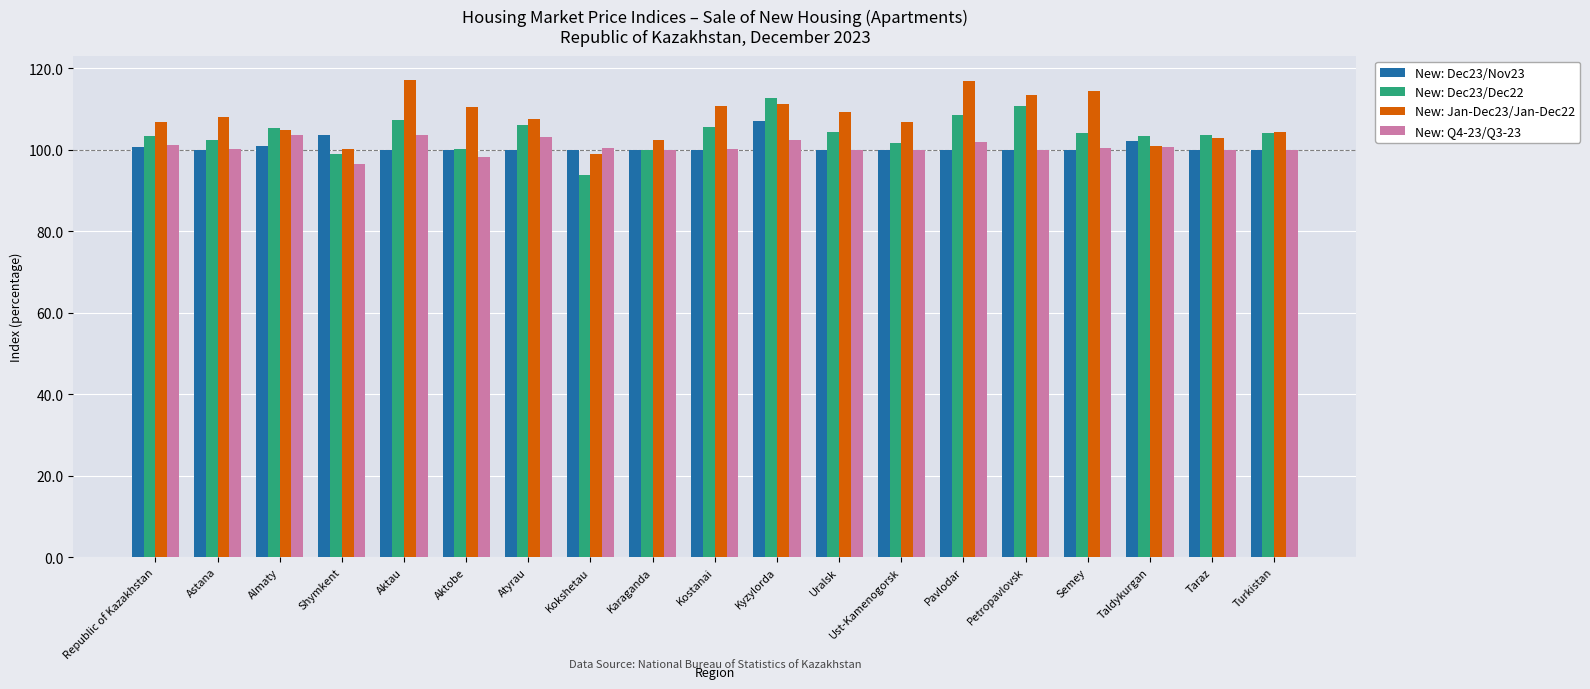

What is the sum of the New: Jan-Dec23/Jan-Dec22 values at Turkistan and Aktobe?

214.9